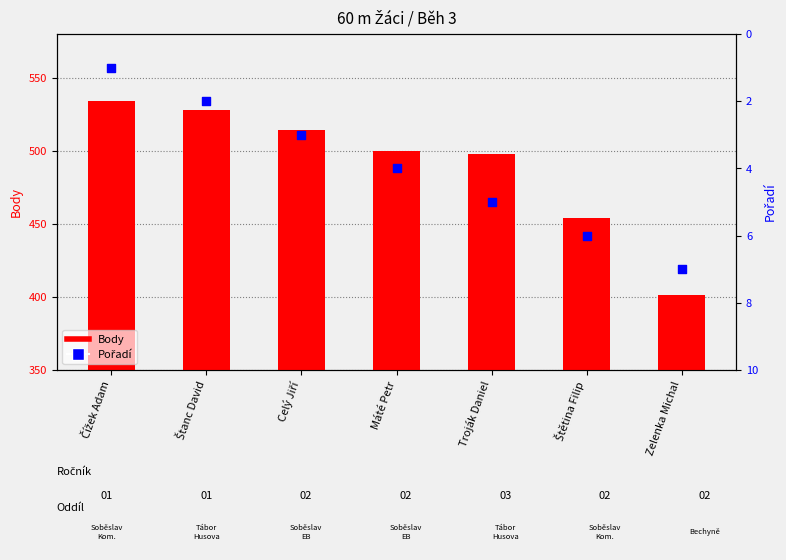

Which series contains the highest Y value?

Body